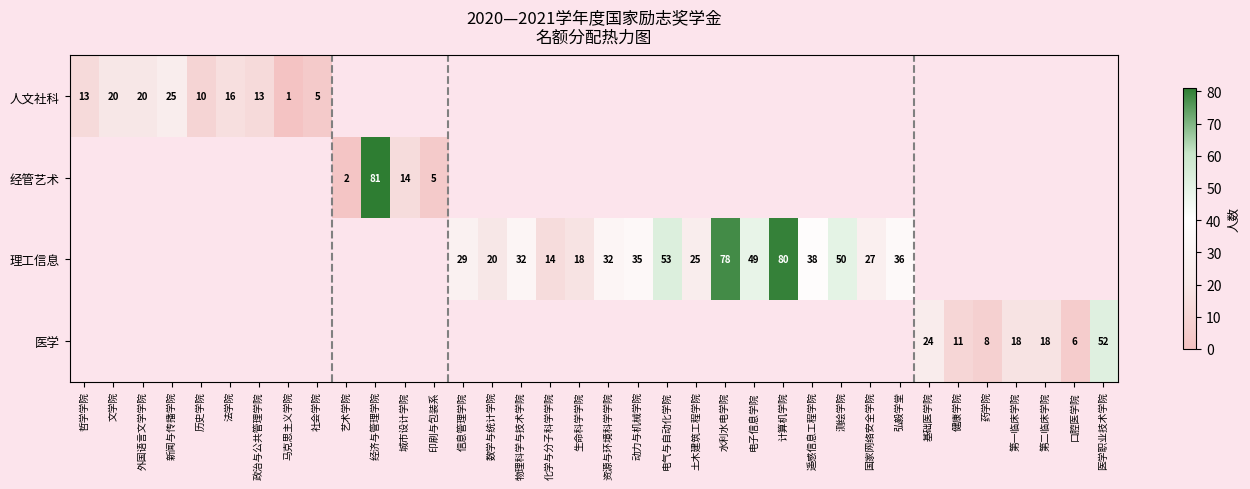

At which category does the chart reach its minimum across all series?

马克思主义学院